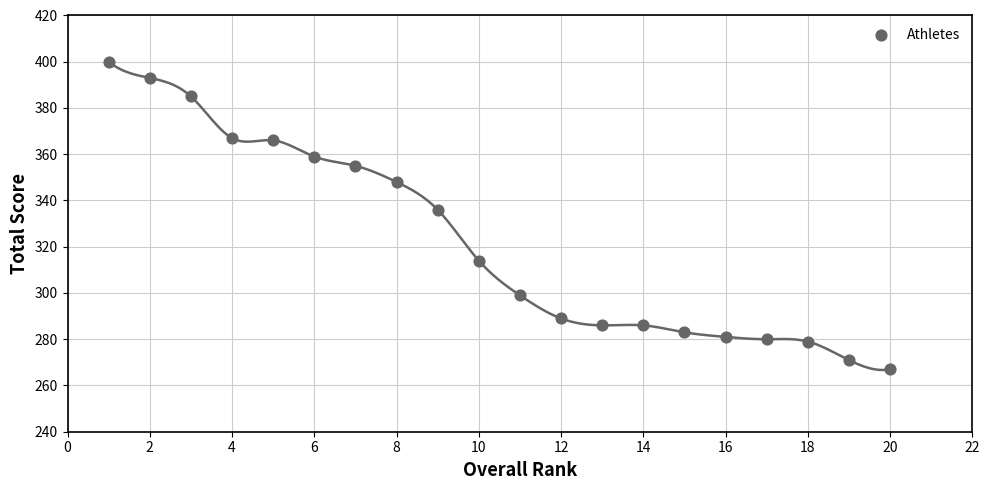

What Y value in the scatter plot is closest to 333?

336